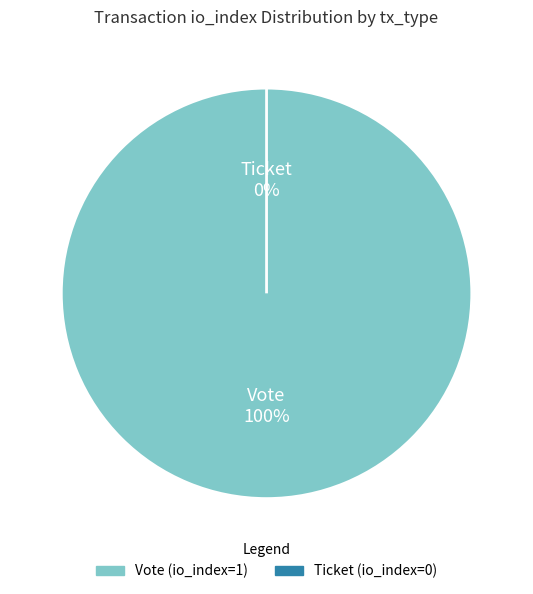

Which has a higher value, Vote or Ticket?

Vote